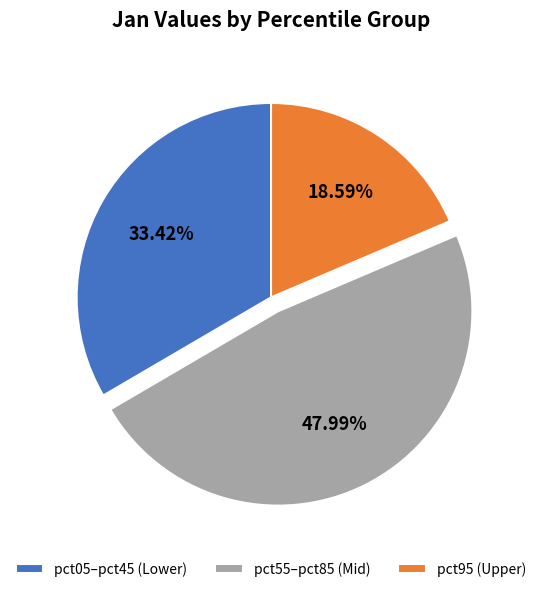

Is there a majority slice in this chart?

No